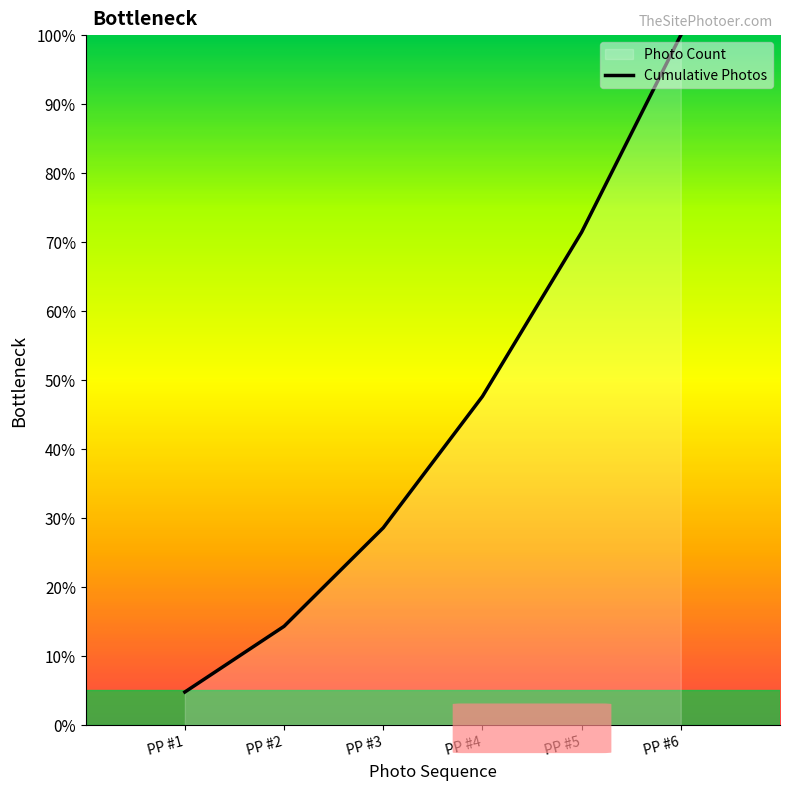

The value at PP #1 is 4.8. True or false?

True